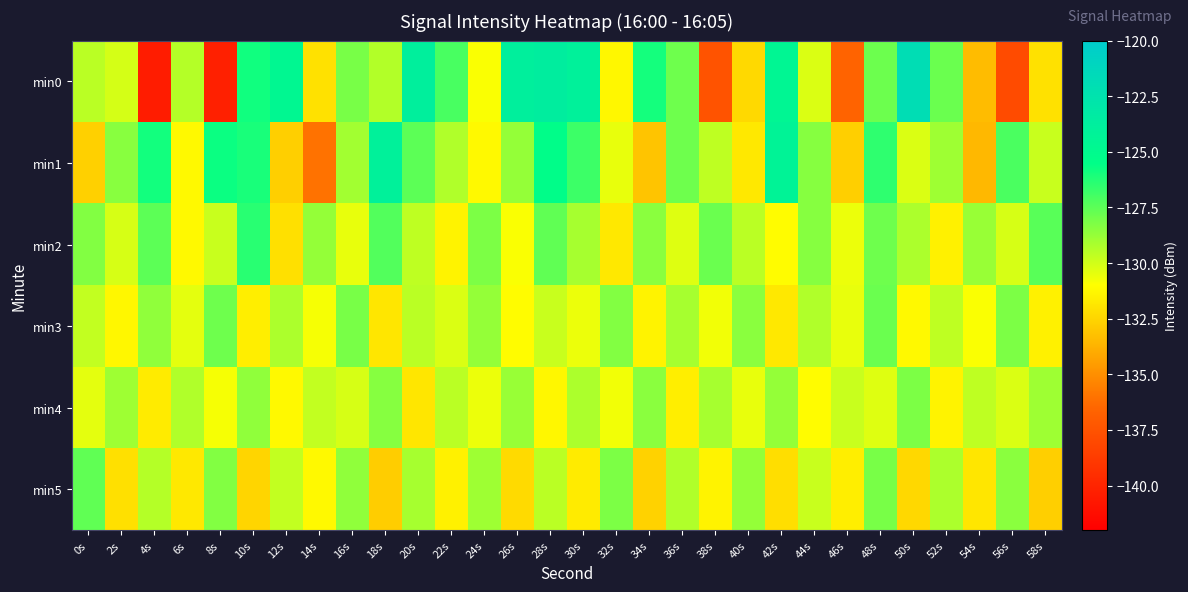

Rank the series at 2s from highest to lowest value.

min1, min4, min0, min2, min3, min5